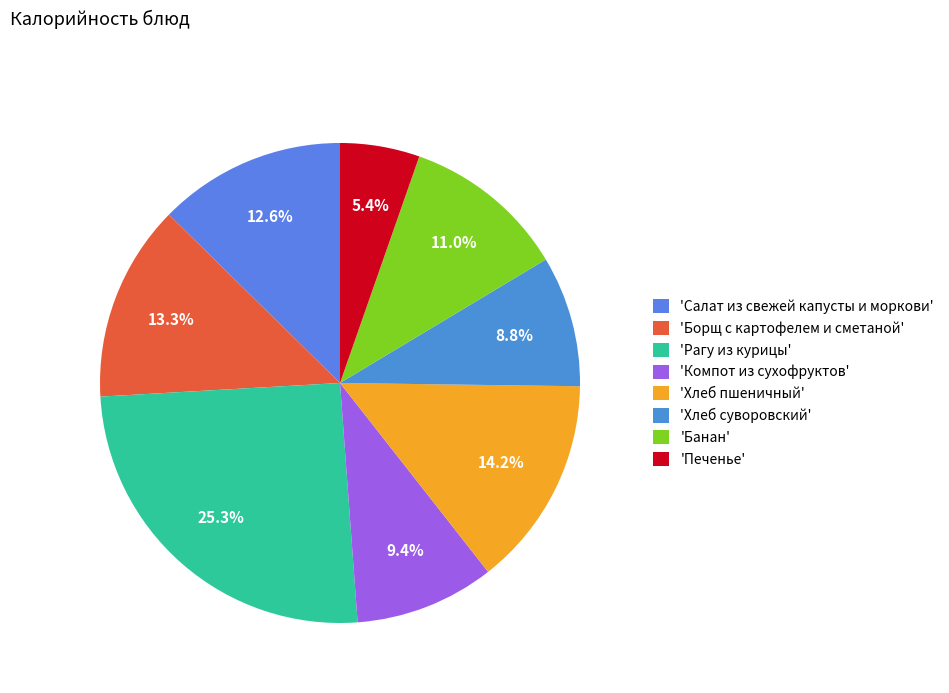

To the nearest percent, what is the difference between the largest and smallest slice percentages?

20%